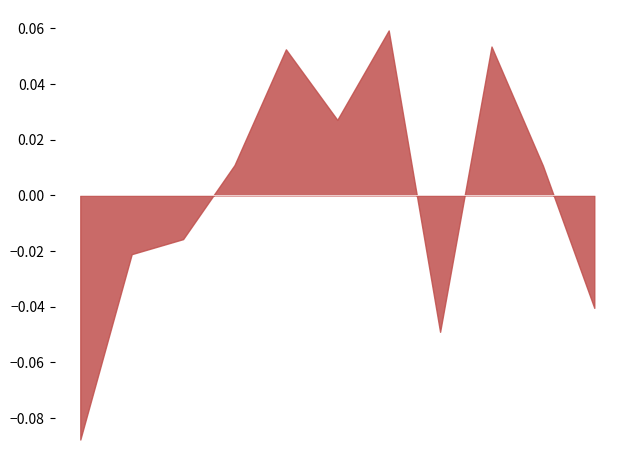

How many distinct data groups are displayed?

1